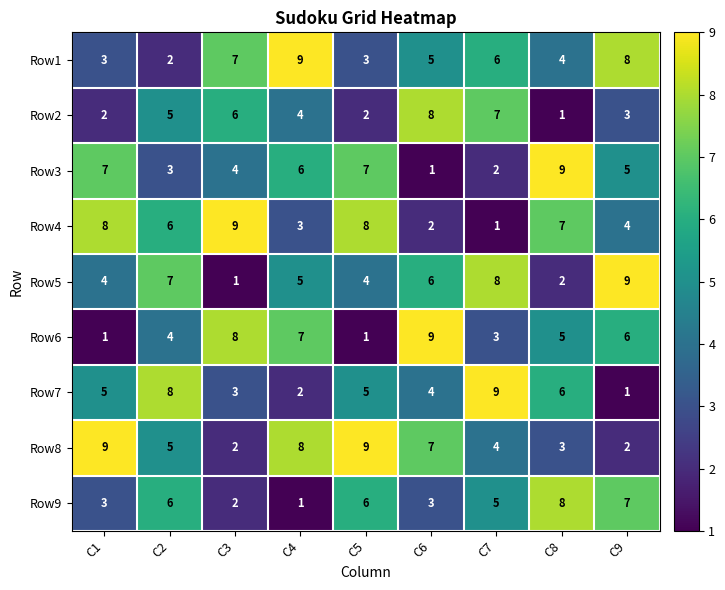

What is the difference between the highest and lowest values at C8?

8